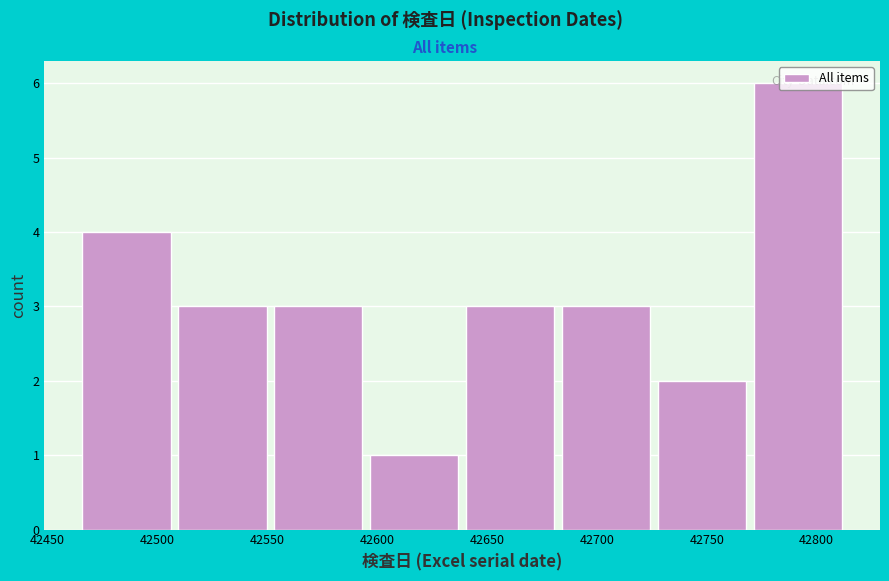

Over which range of the x-axis is the bar tallest?

42770 to 42815